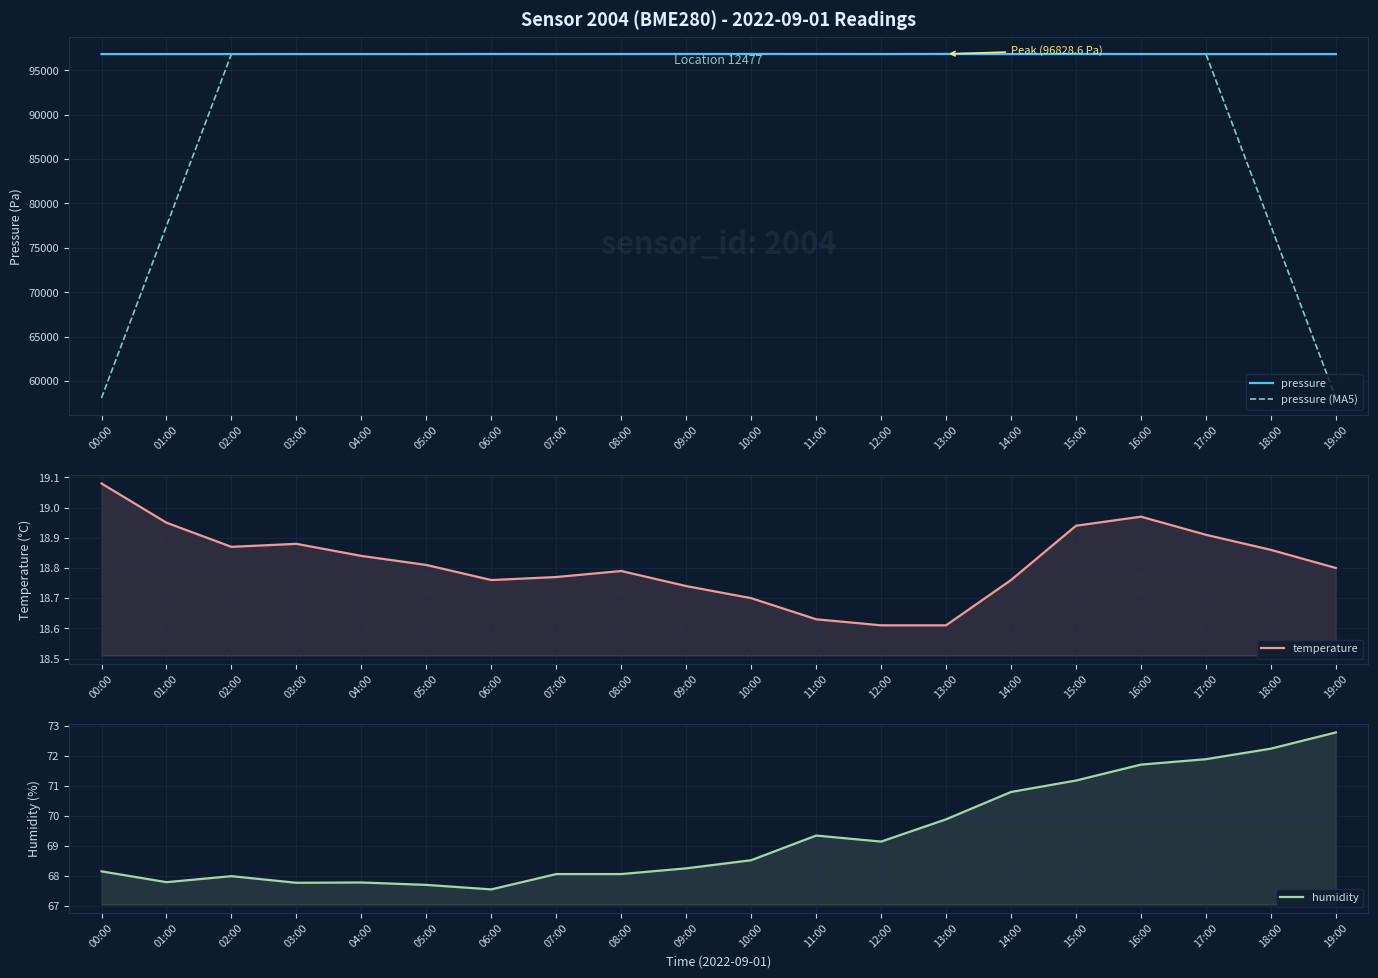

True or false: pressure and temperature intersect in this chart.

False